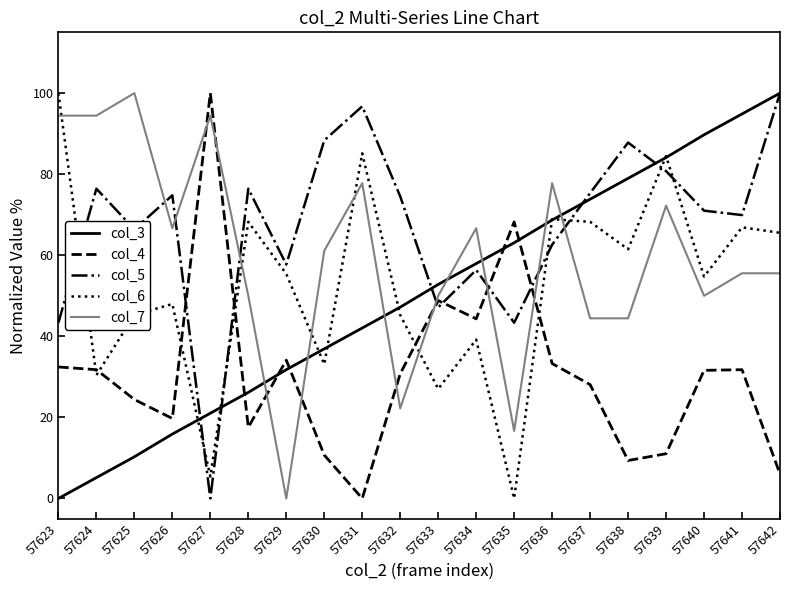

What is the sum of all col_4 values?

614.0